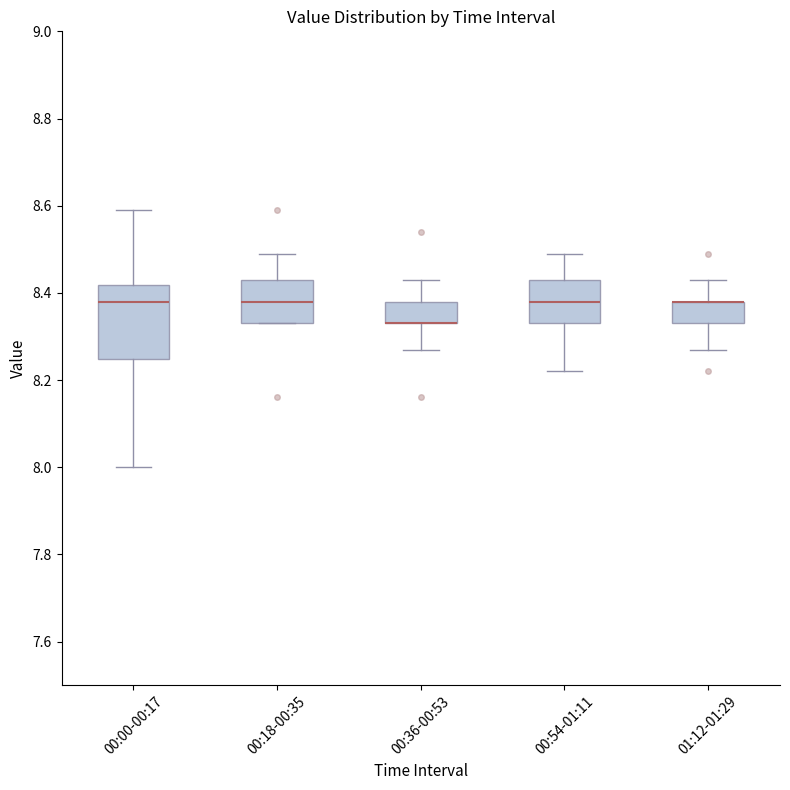

Reading left to right, read every box against the y-axis: the position of its median line, the range the box covers, and the ends of its whiskers. The values are not printed on the chart, so give them approximately, as read against the axis.

00:00-00:17: median 8.38, box 8.24 to 8.42, whiskers 8.00 to 8.60
00:18-00:35: median 8.38, box 8.34 to 8.44, whiskers 8.34 to 8.50
00:36-00:53: median 8.34 (drawn on the box's lower edge), box 8.34 to 8.38, whiskers 8.28 to 8.44
00:54-01:11: median 8.38, box 8.34 to 8.44, whiskers 8.22 to 8.50
01:12-01:29: median 8.38 (drawn on the box's upper edge), box 8.34 to 8.38, whiskers 8.28 to 8.44